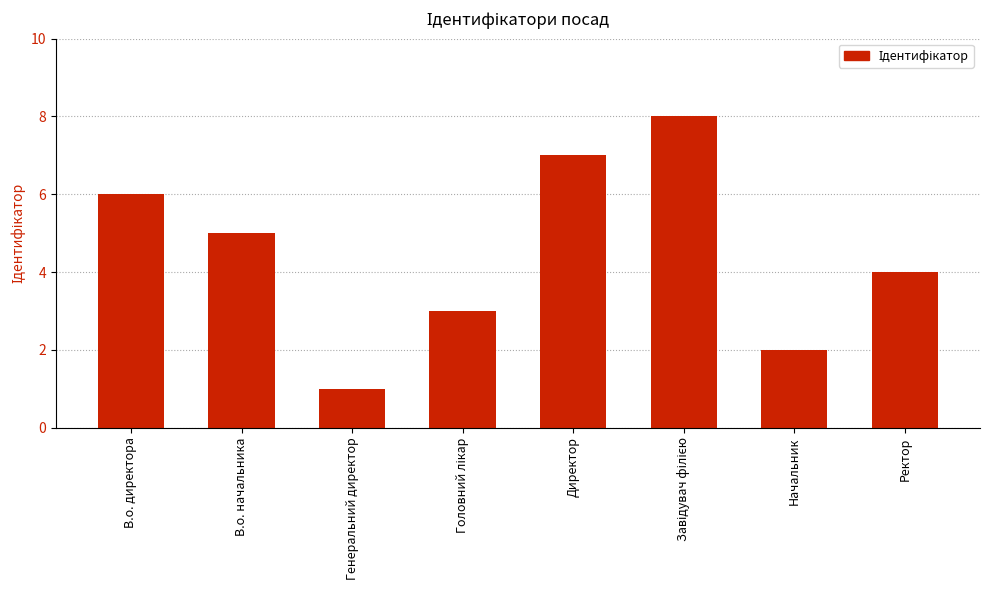

What is the value of the 1st bar from the left?

6